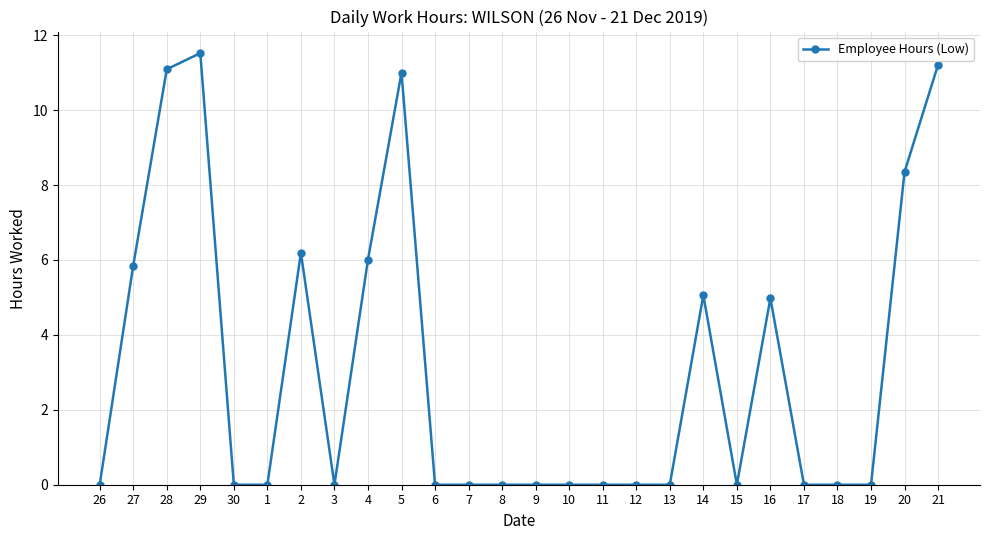

What is the maximum value shown in the chart?

11.5